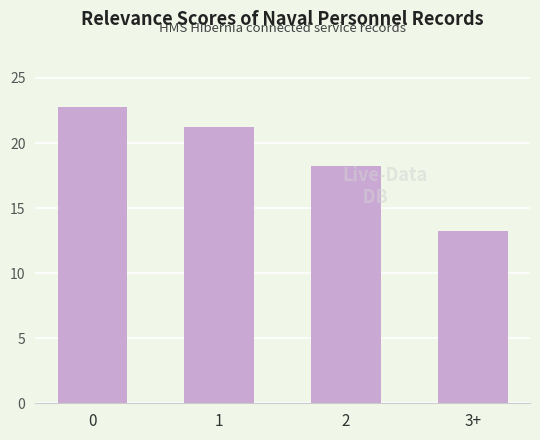

Reading left to right, transcribe all the data shown in this chart.

0=22.7	1=21.2	2=18.2	3+=13.2